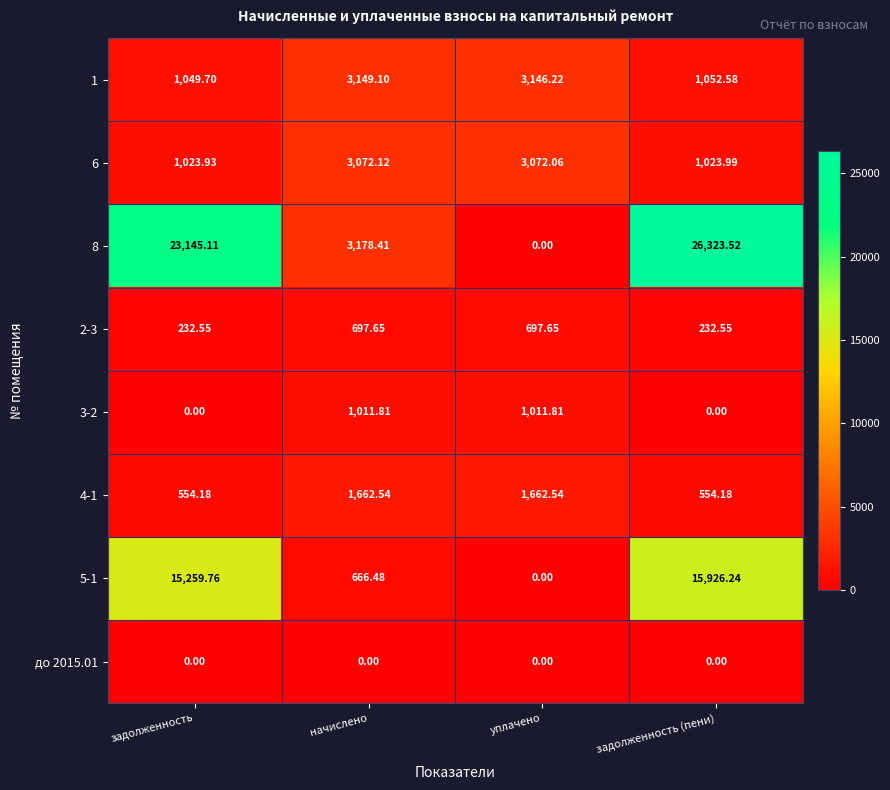

Is the value of 4-1 at задолженность greater than the value of 8 at задолженность?

No